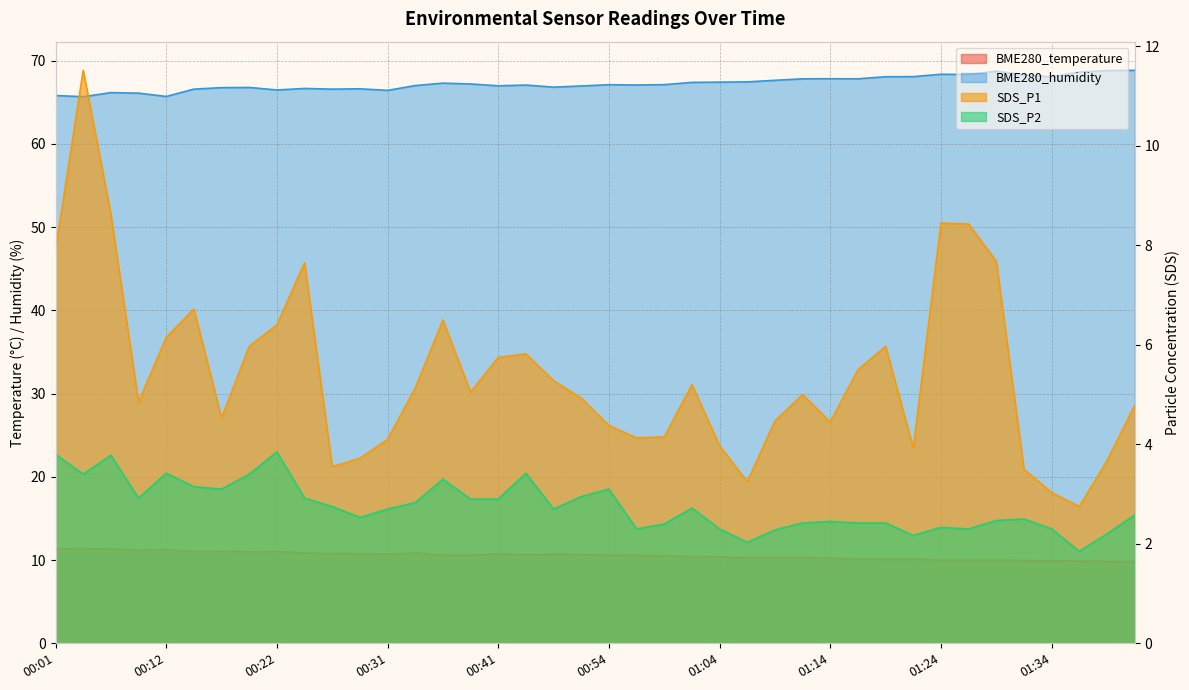

At which label is BME280_humidity closest to 67?

00:34